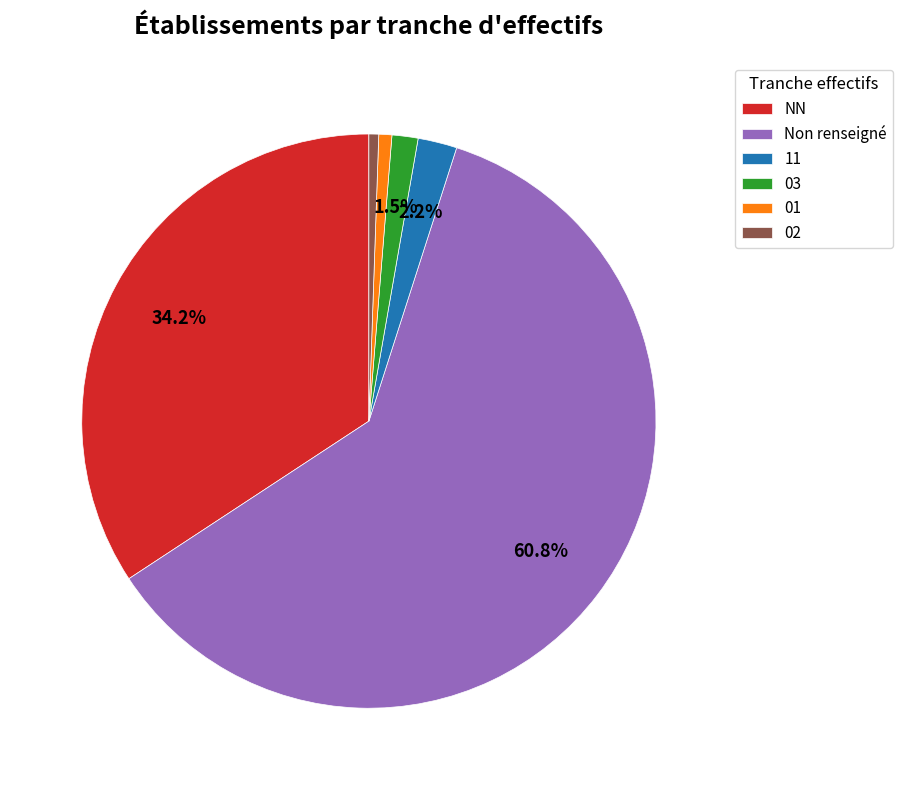

Which slice is the largest?

Non renseigné